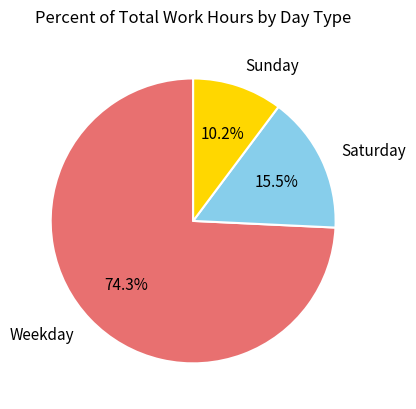

Count the number of slices in the pie.

3